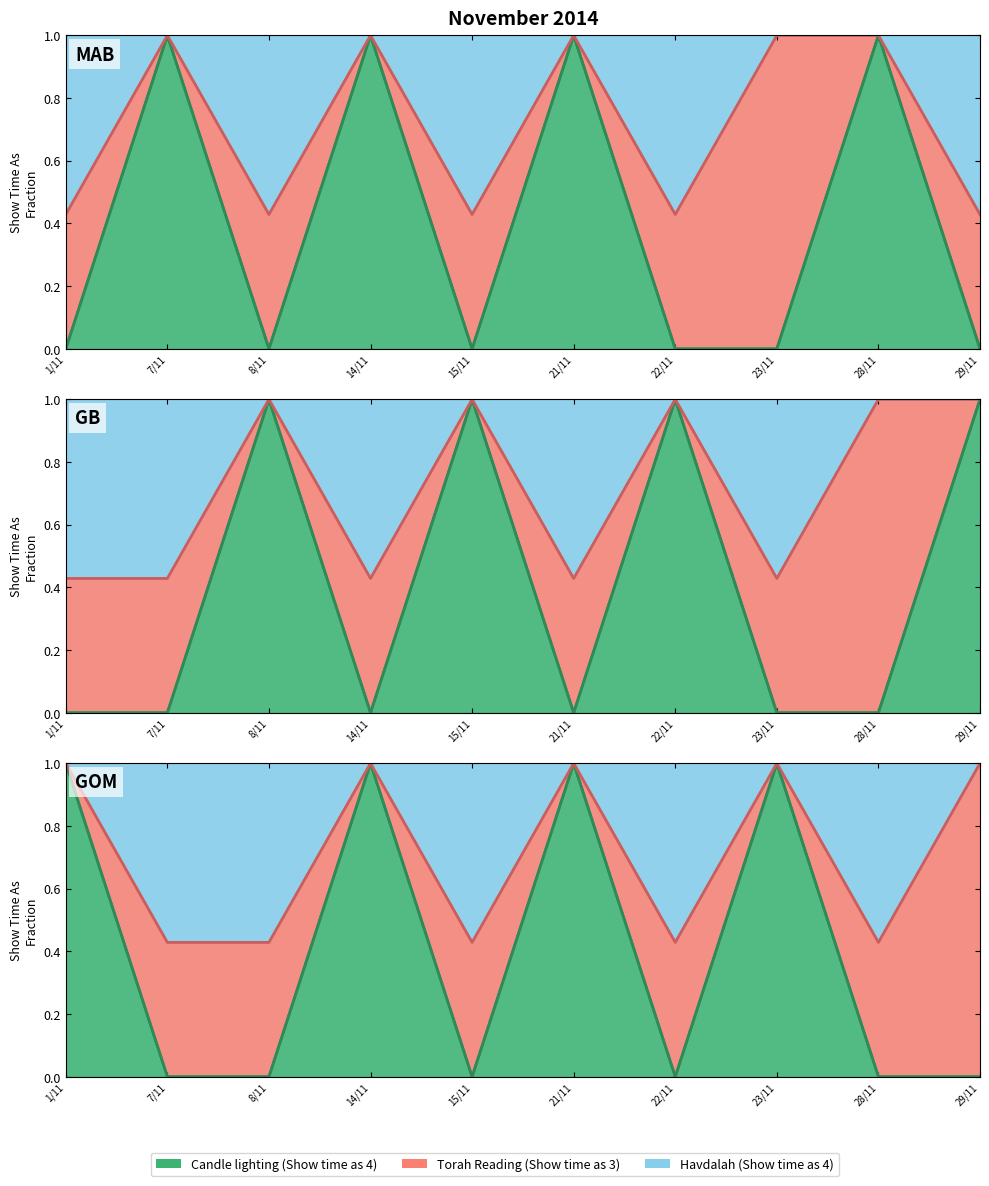

Which category has the lowest value across all series?

1/11